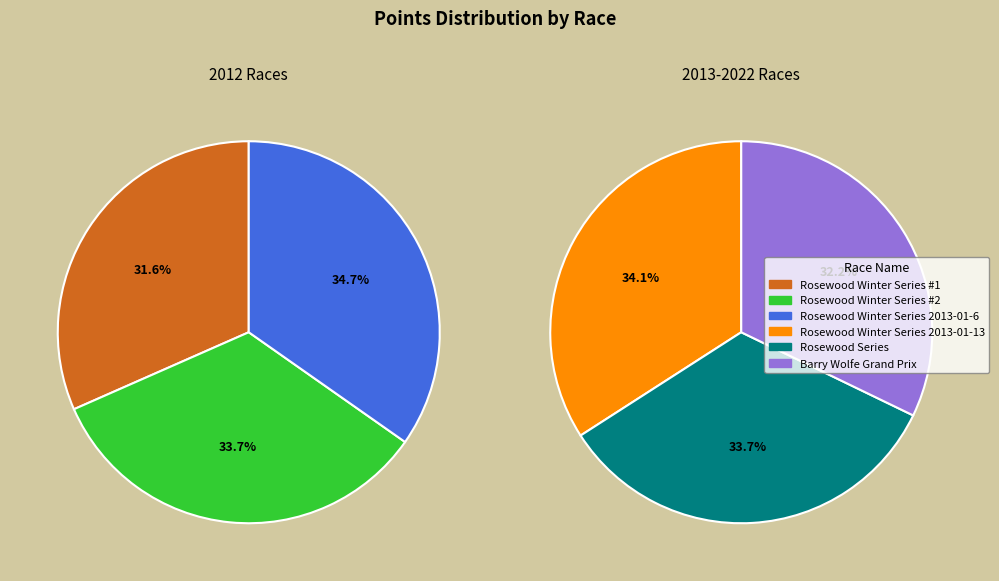

What is the ratio of the value at Barry Wolfe Grand Prix to the value at Rosewood Winter Series 2013-01-6?

1.0